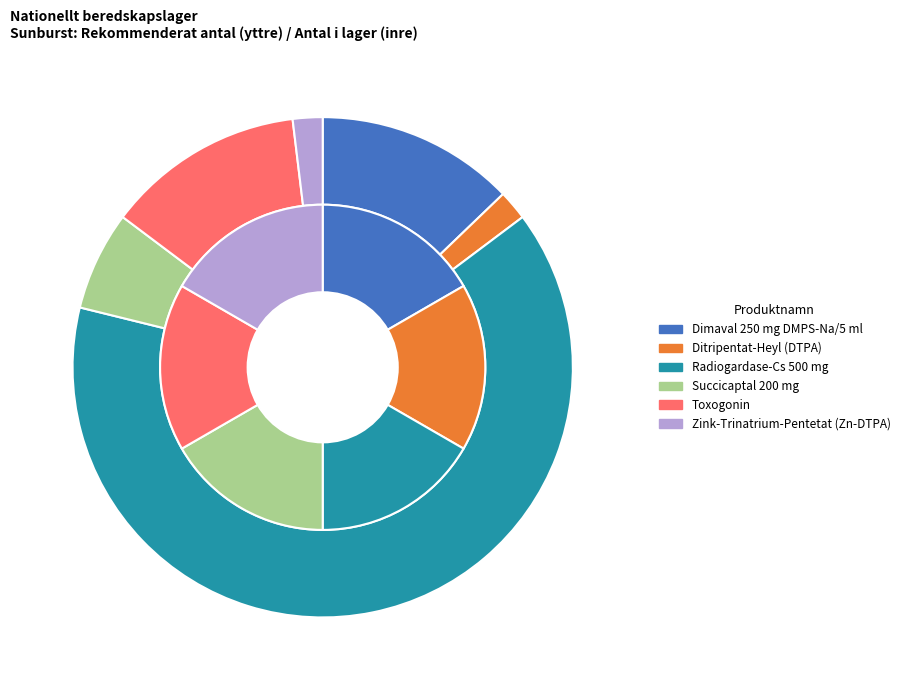

Count the number of slices in the pie.

6